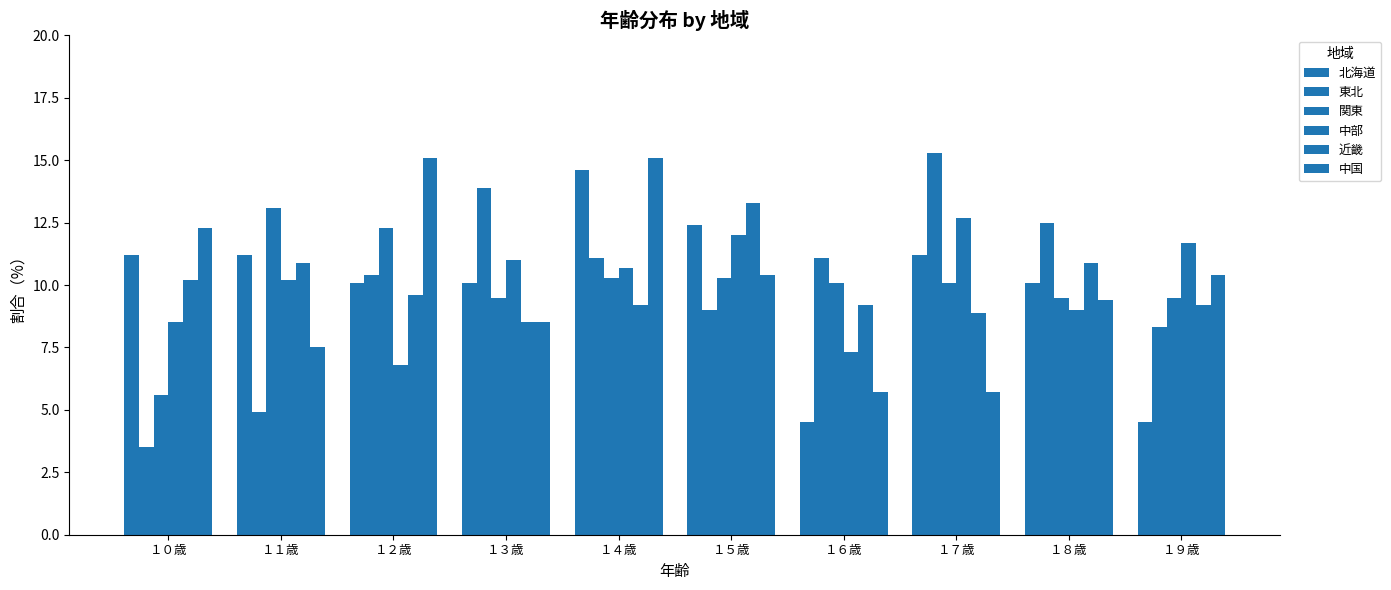

What is the sum of the 中部 values at １２歳 and １３歳?

17.8